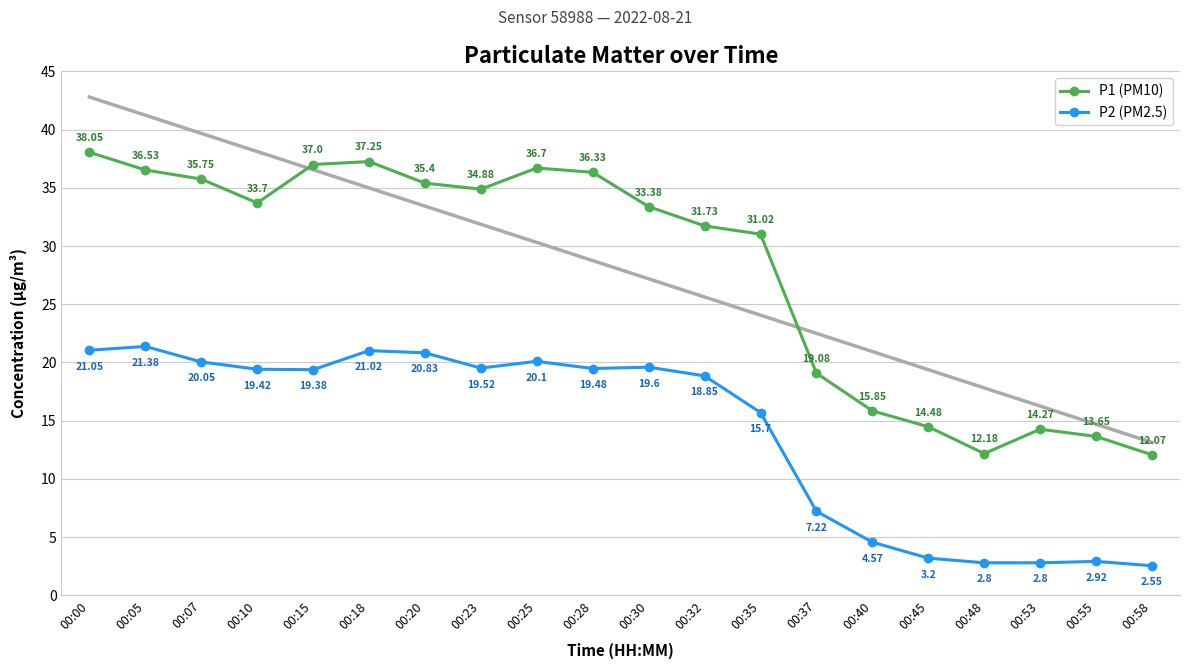

List the series in order of their overall mean, highest first.

P1 (PM10), P2 (PM2.5)